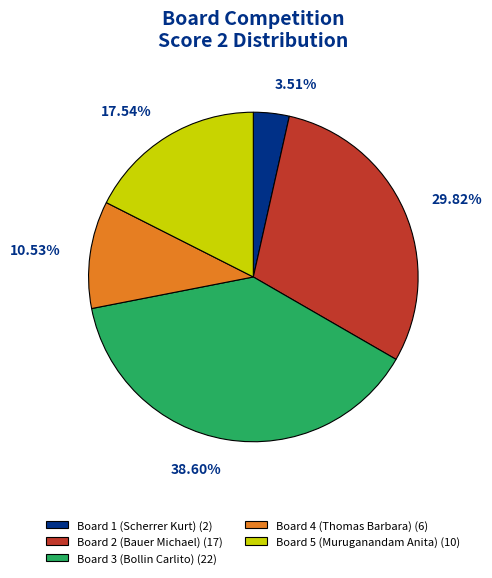

What percentage is the Board 1 (Scherrer Kurt) slice, to the nearest percent?

4%